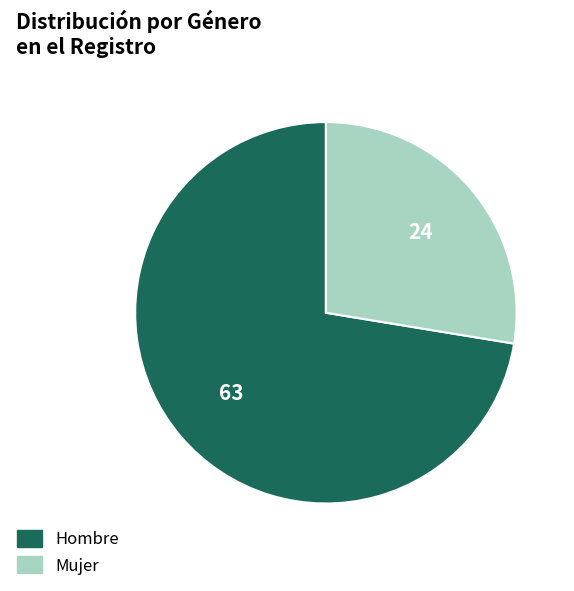

True or false: Hombre accounts for 63% of the total.

False